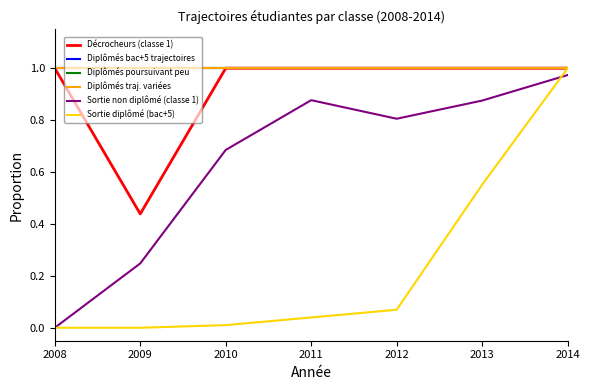

Does the chart have visible grid lines?

No